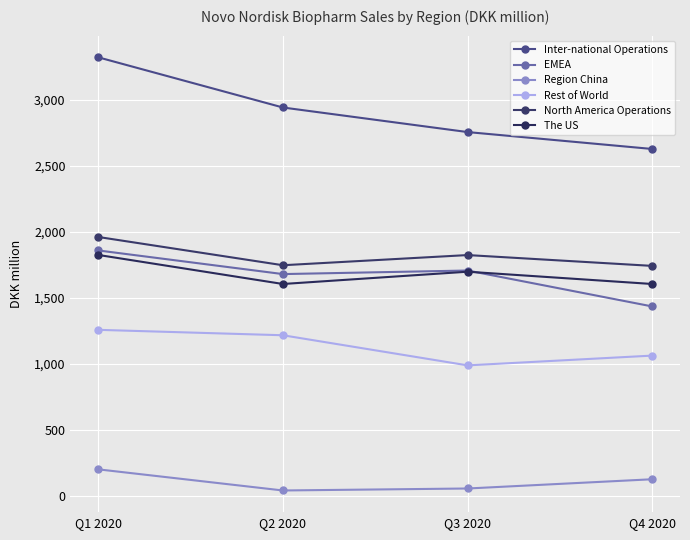

Is it true that Rest of World equals 281 at Q3 2020?

False